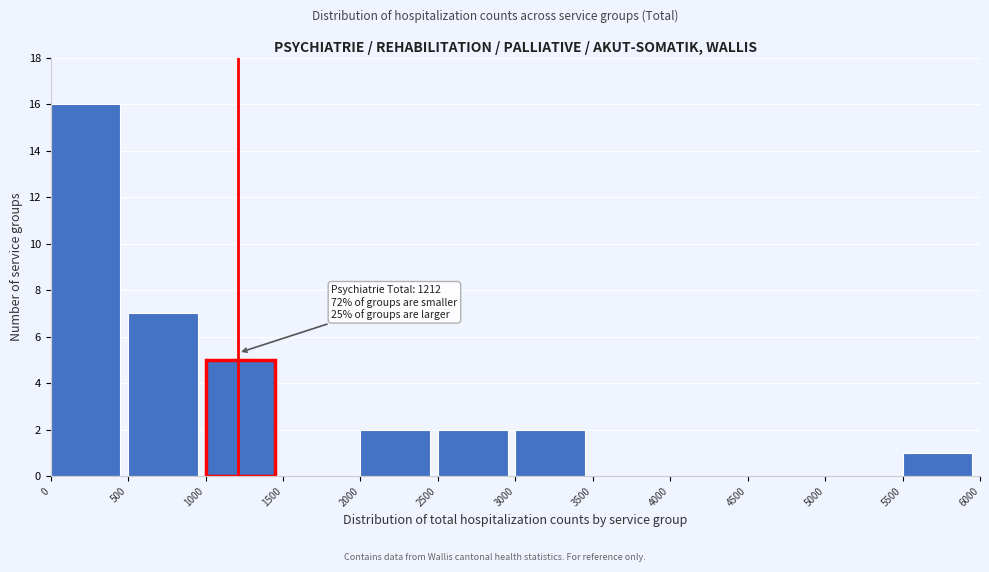

Over which range of the x-axis is the bar tallest?

0 to 500